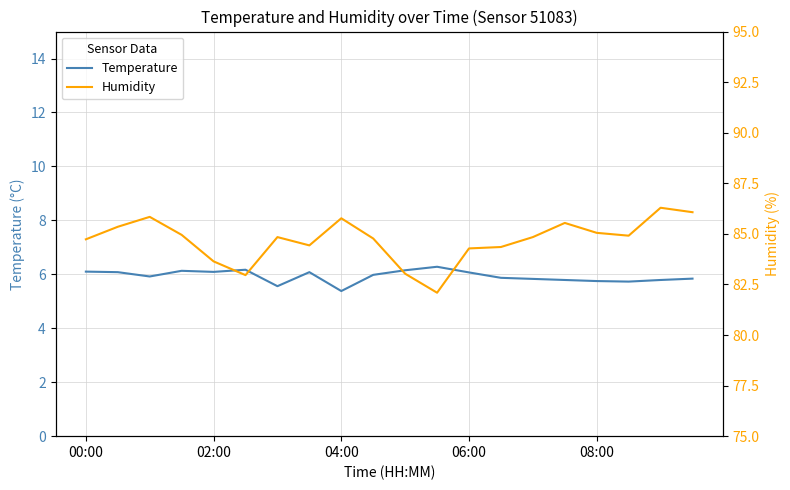

What is the lowest value of the Temperature series?

5.4